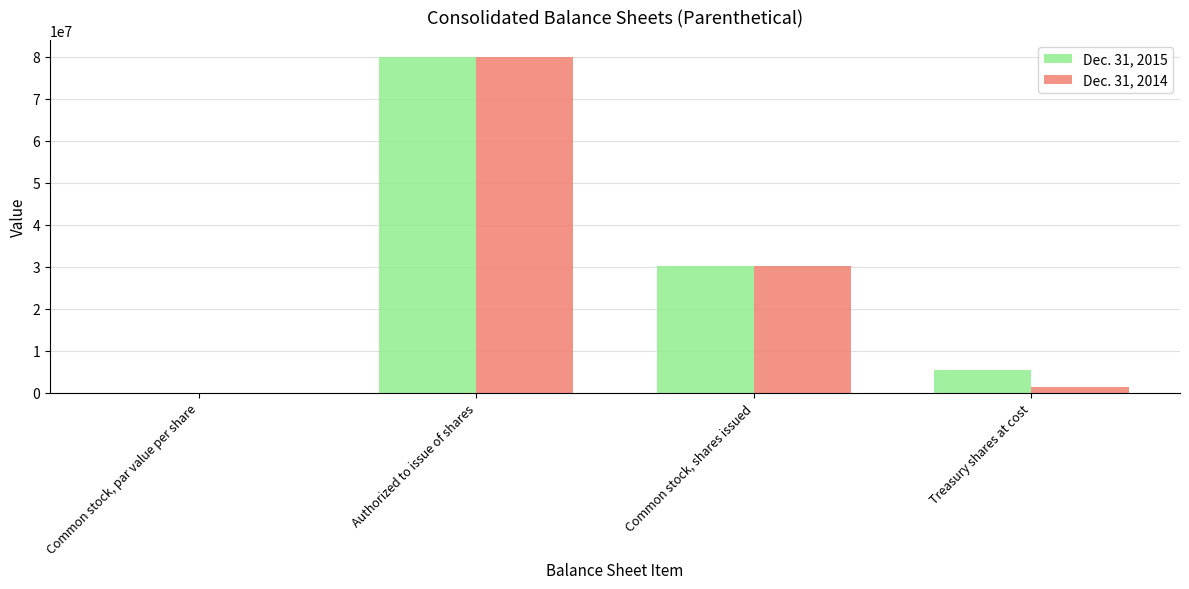

The Dec. 31, 2015 series shows 5362684.0 at Treasury shares at cost. True or false?

True